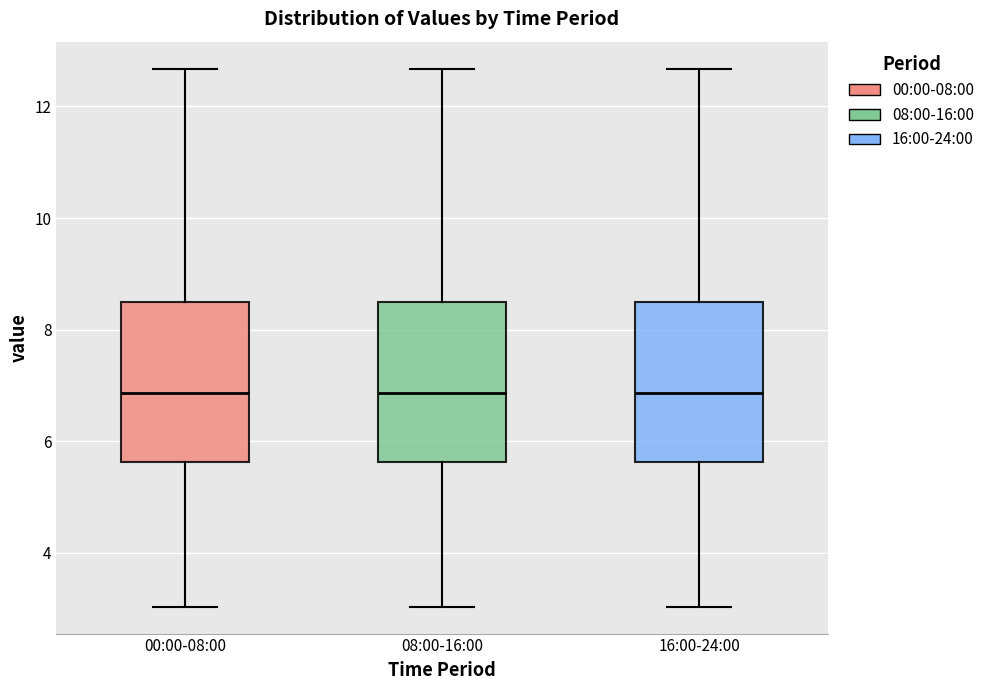

Reading left to right, read every box against the y-axis: the position of its median line, the range the box covers, and the ends of its whiskers. The values are not printed on the chart, so give them approximately, as read against the axis.

00:00-08:00: median 6.8, box 5.6 to 8.6, whiskers 3.0 to 12.6
08:00-16:00: median 6.8, box 5.6 to 8.6, whiskers 3.0 to 12.6
16:00-24:00: median 6.8, box 5.6 to 8.6, whiskers 3.0 to 12.6